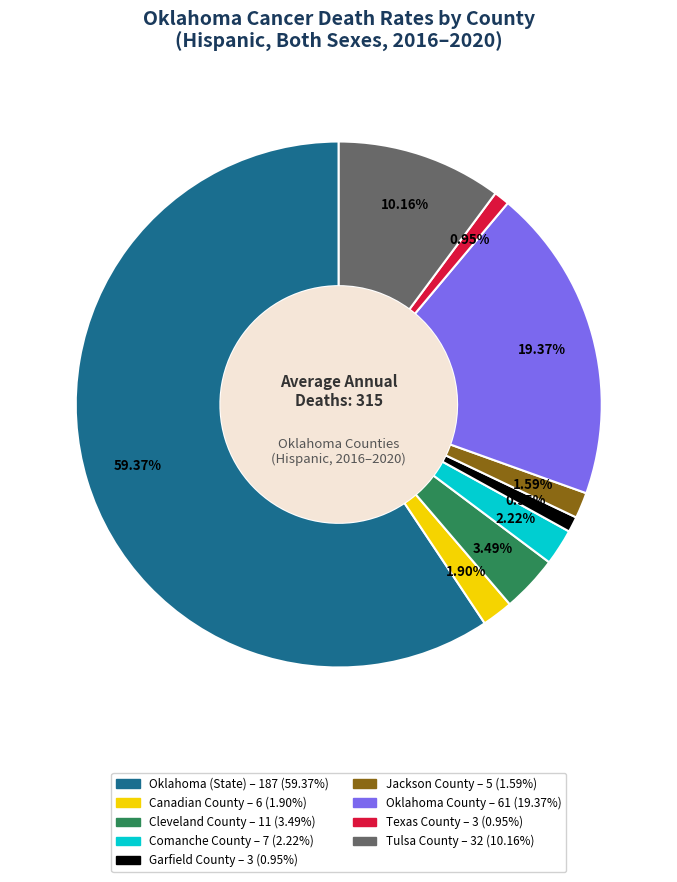

What is the largest slice in the pie chart?

Oklahoma (State)